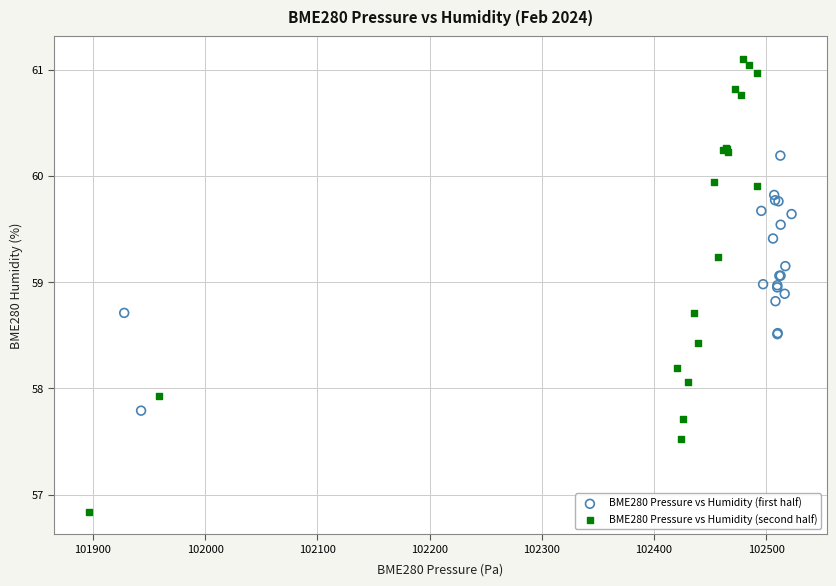

Which series contains the lowest Y value?

BME280 Pressure vs Humidity (second half)